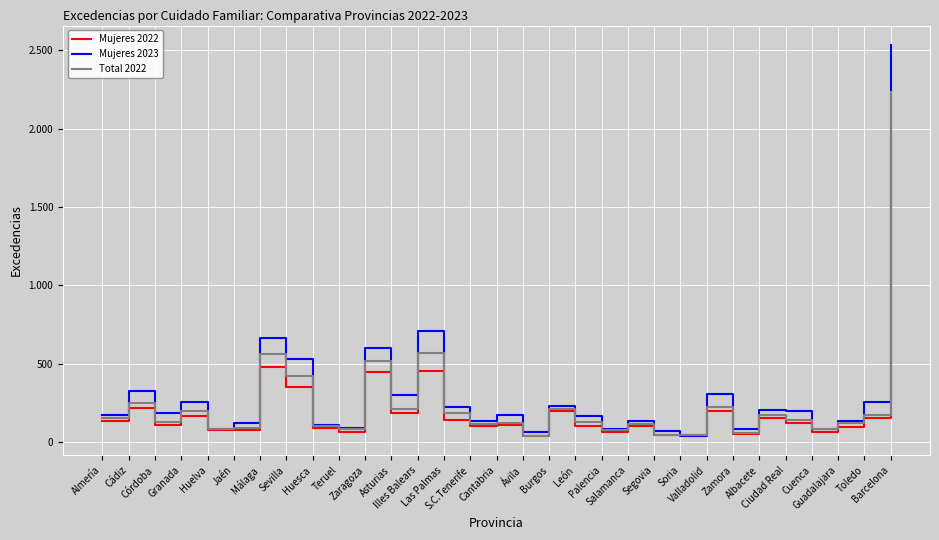

List the labels in order of Mujeres 2022 value, largest first.

Barcelona, Málaga, Illes Balears, Zaragoza, Sevilla, Cádiz, Valladolid, Burgos, Asturias, Granada, Albacete, Toledo, Las Palmas, Almería, Ciudad Real, Córdoba, Cantabria, León, Salamanca, S.C.Tenerife, Guadalajara, Huesca, Jaén, Huelva, Teruel, Palencia, Cuenca, Zamora, Segovia, Soria, Ávila